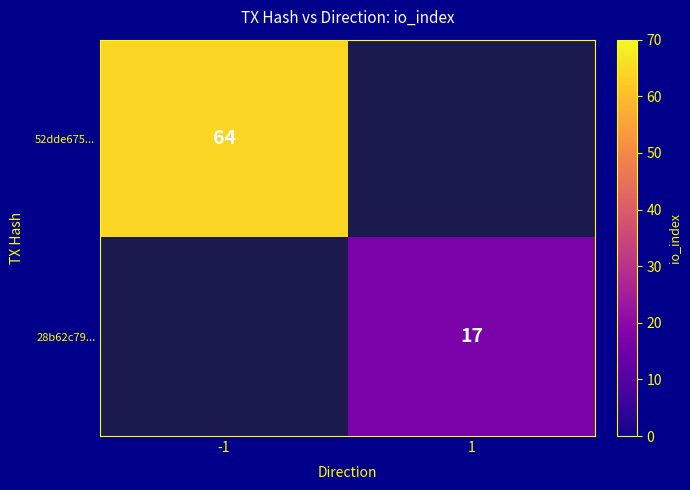

Is the value of 28b62c79... at 1 greater than the value of 52dde675... at -1?

No